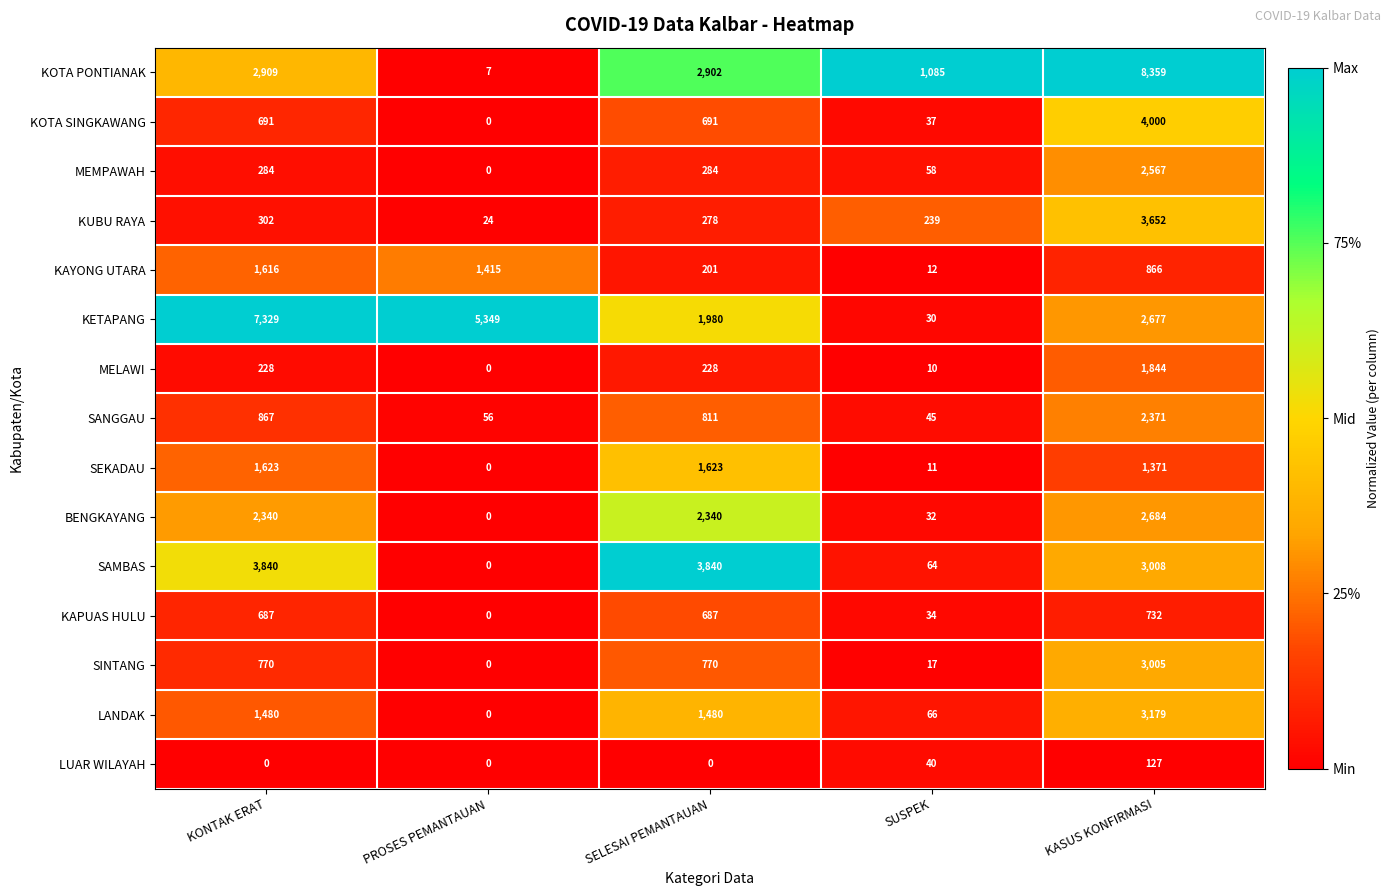

At which category is the sum across all series the highest?

KASUS KONFIRMASI